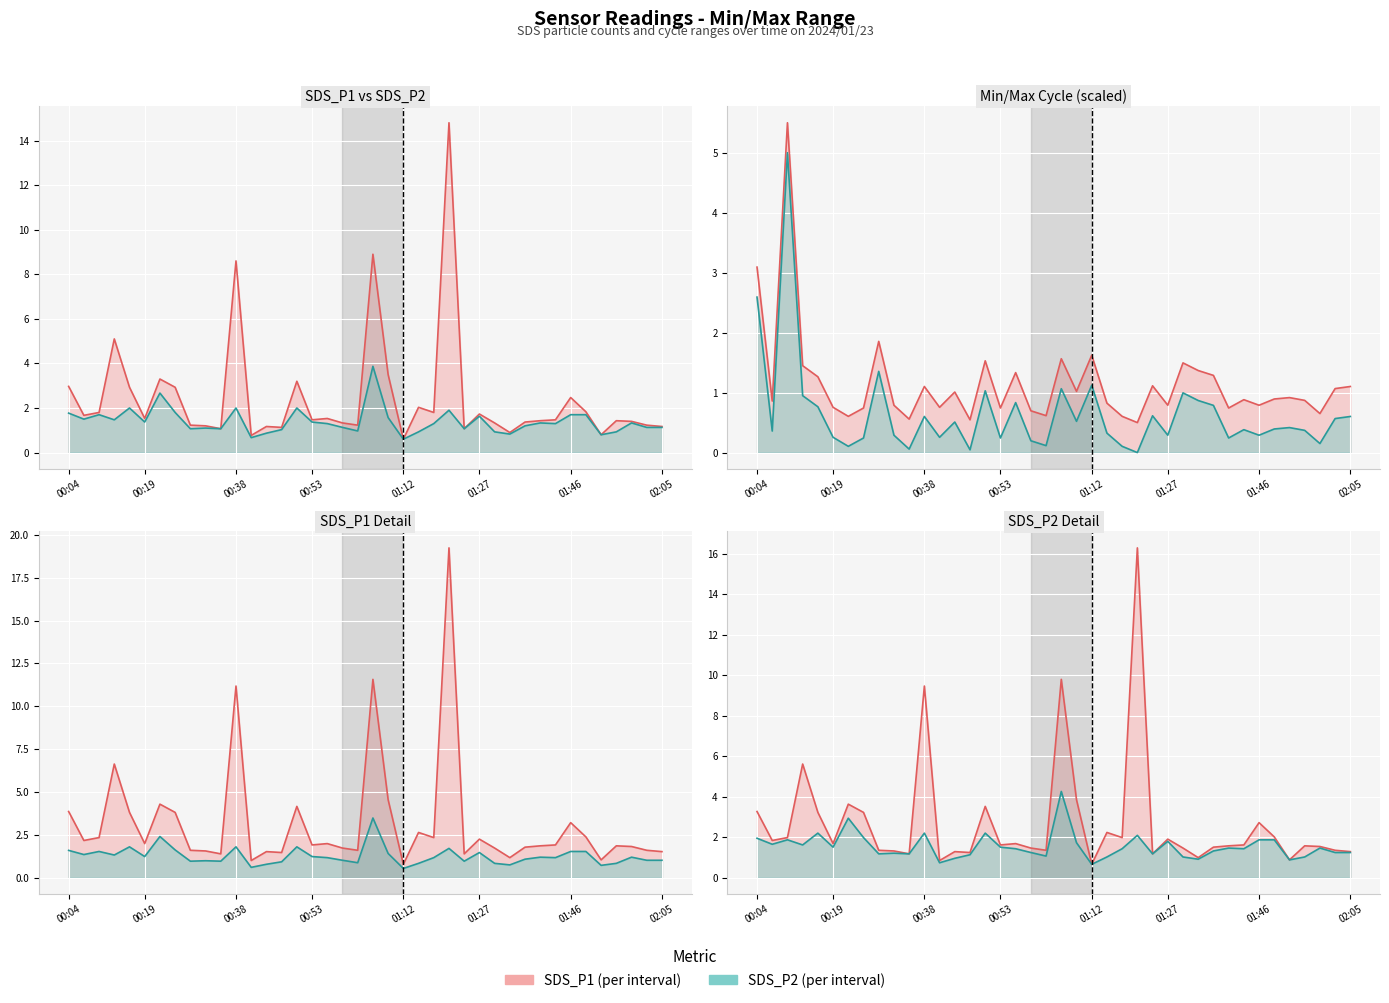

How many interior local valleys does the SDS_P1 series have?

12